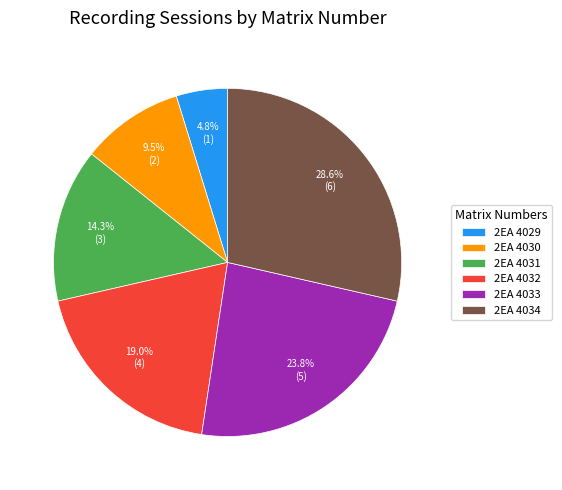

Count the number of slices in the pie.

6